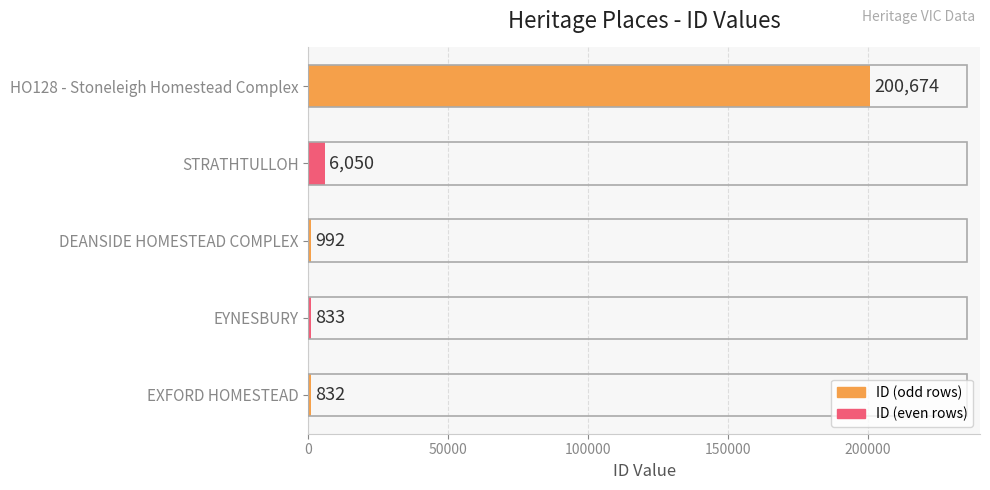

The chart shows a value of 353501 at HO128 - Stoneleigh Homestead Complex. True or false?

False